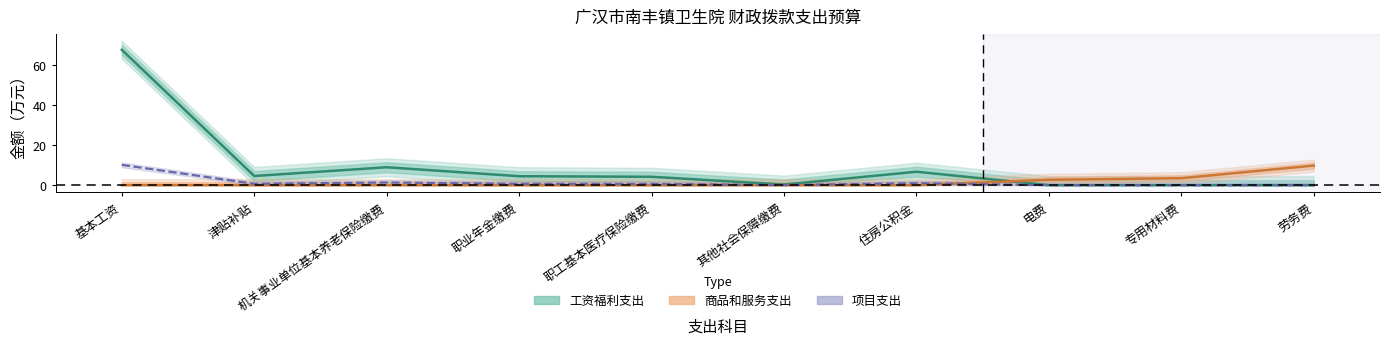

What is the label of the 8th point from the left?

电费